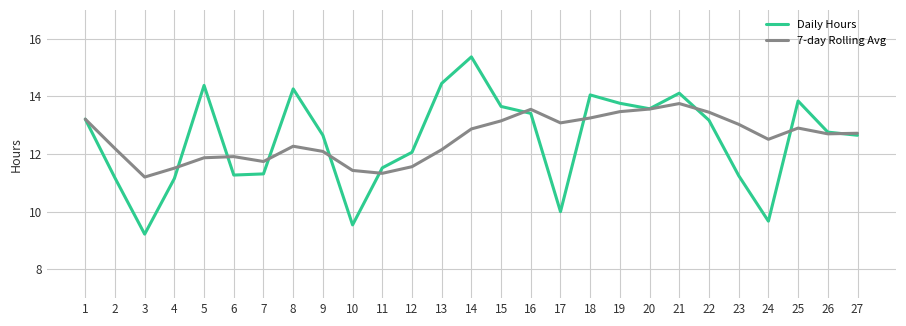

What is the total value across all series at 15?

26.8